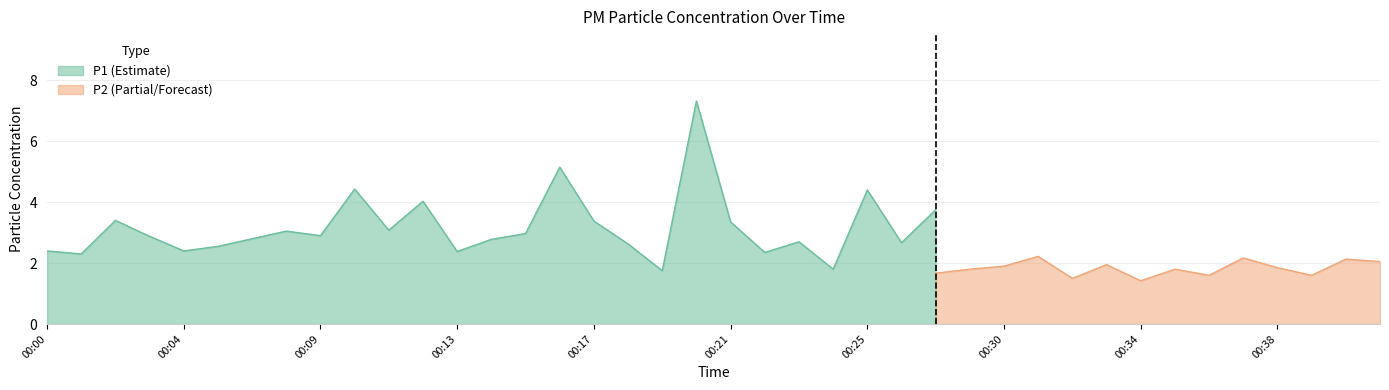

Where is the first local maximum for P1?

00:02